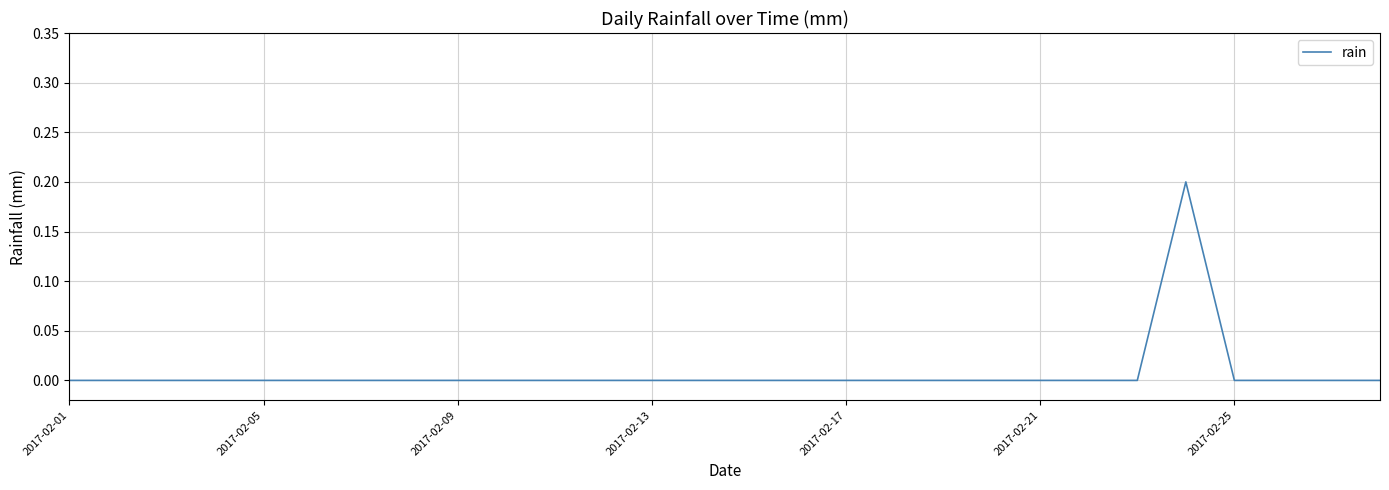

How many lines are shown in the chart?

1